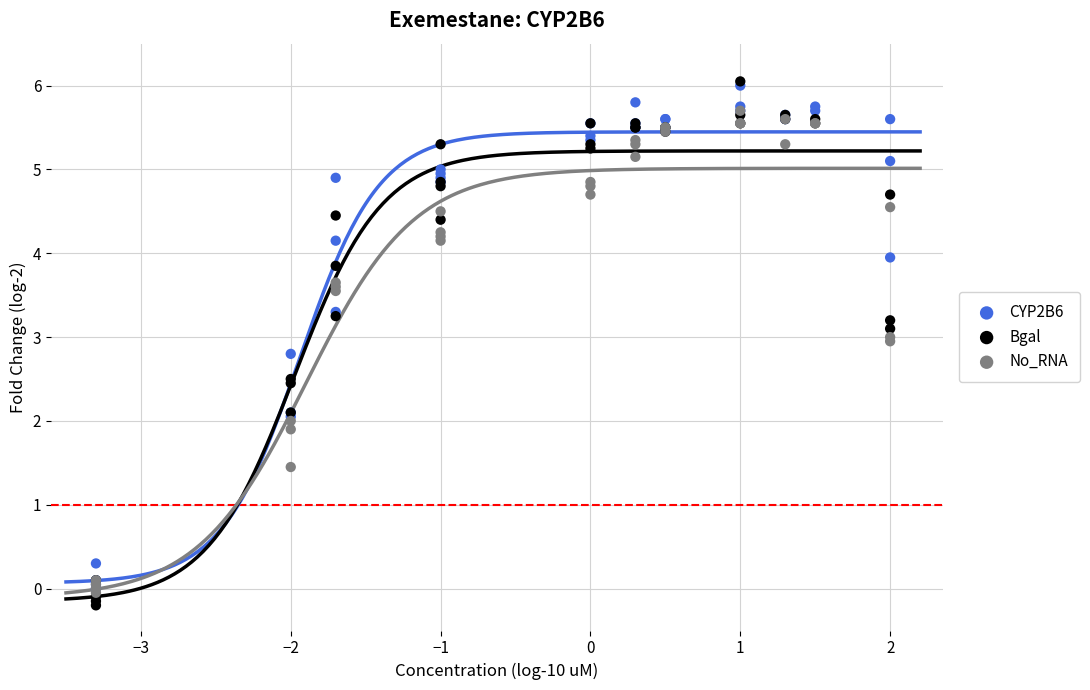

What are all the series names shown in the legend?

CYP2B6, Bgal, No_RNA